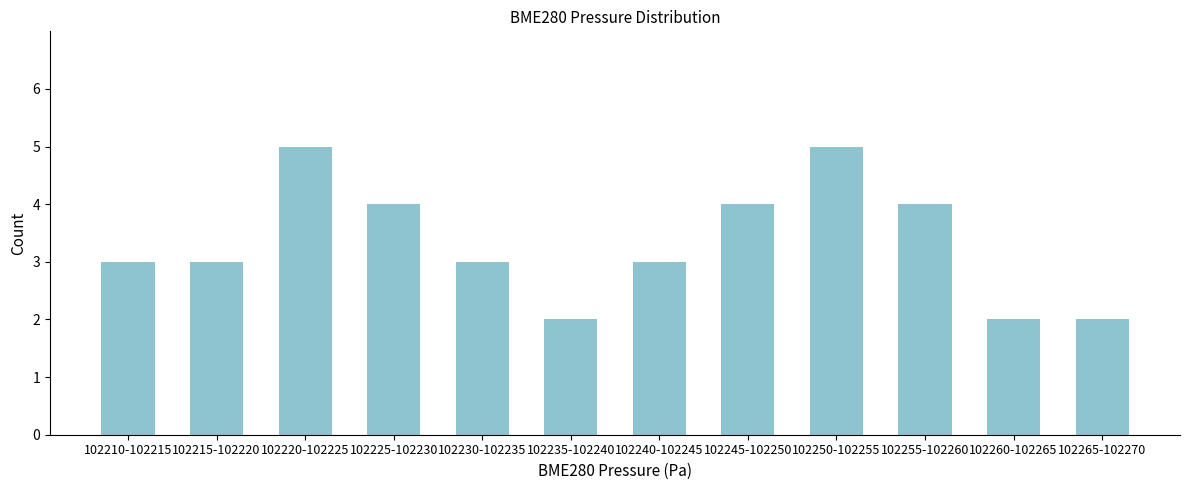

Reading left to right, transcribe all the data shown in this chart.

3	3	5	4	3	2	3	4	5	4	2	2